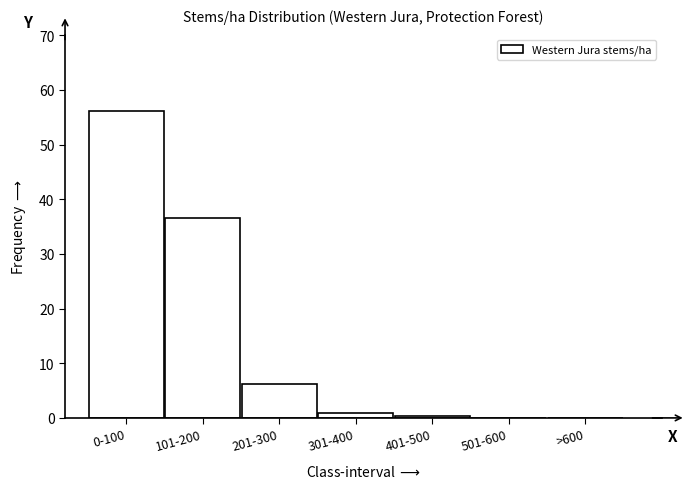

Reading left to right, what are all the values shown in this chart?

0-100=56.1	101-200=36.5	201-300=6.2	301-400=0.9	401-500=0.3	501-600=0.0	>600=0.0